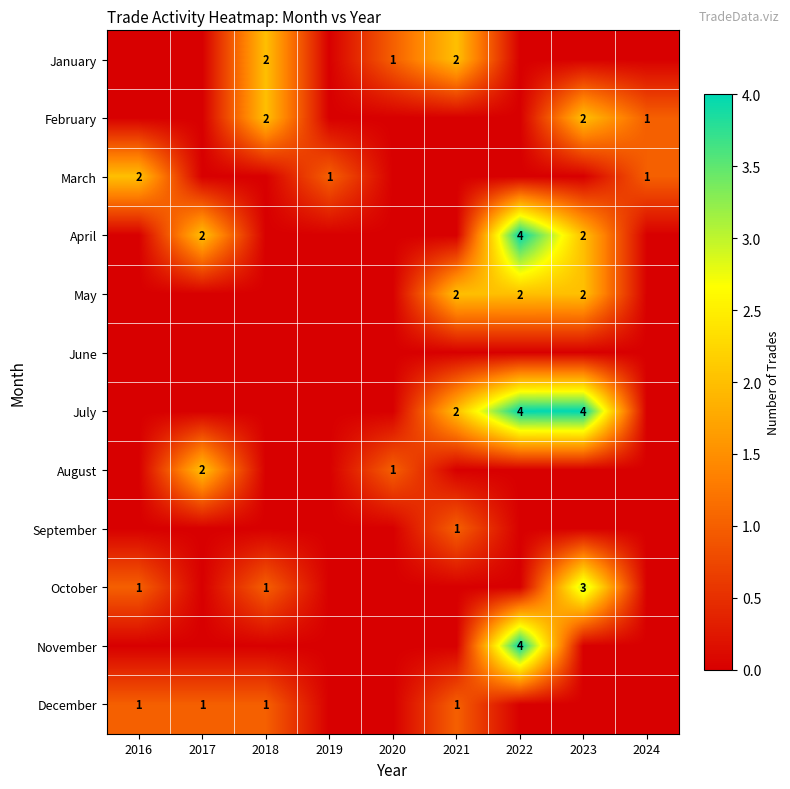

What is the sum of the July values at 2022 and 2023?

8